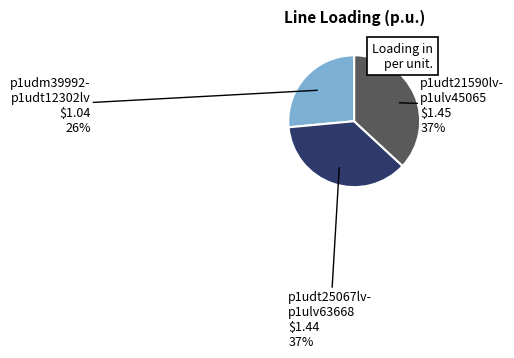

How many segments does this pie chart have?

3